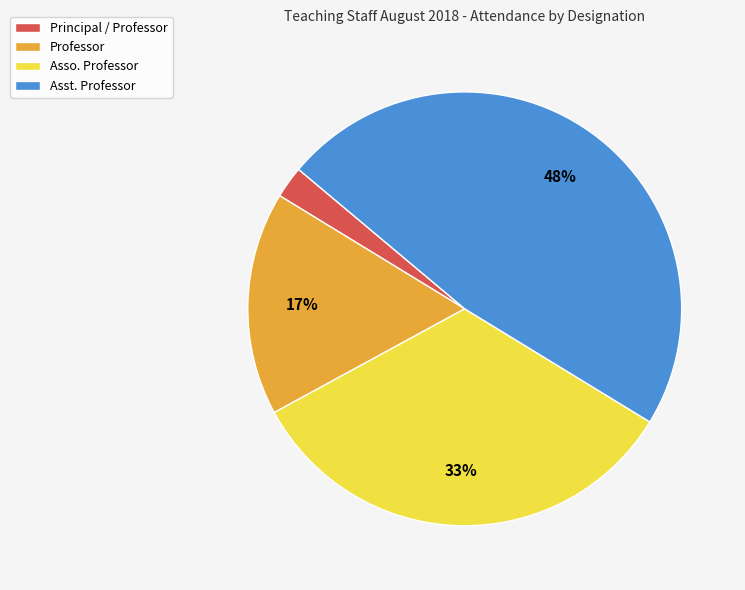

Is there any slice that represents more than half of the pie?

No